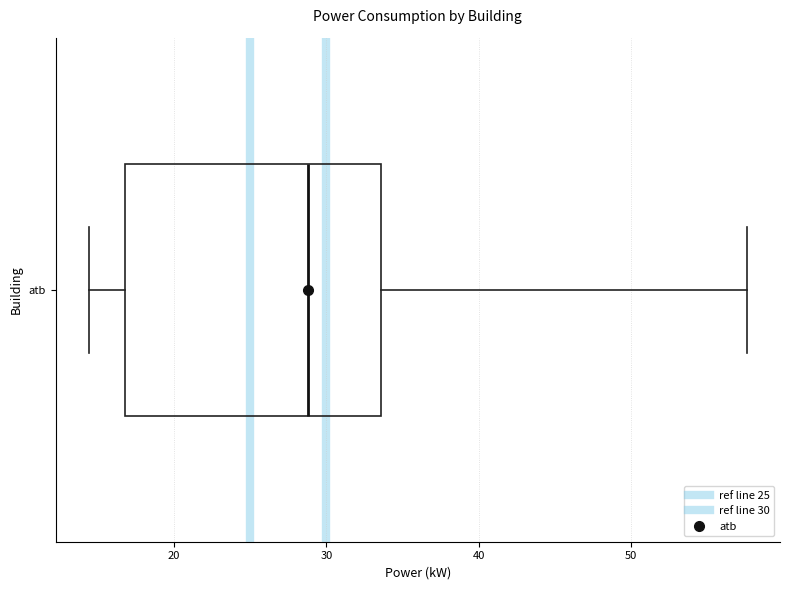

Read this box plot against the x-axis: the position of the median line, the range covered by the box, and the ends of both whiskers. The values are not printed on the chart, so give them approximately, as read against the axis.

median 29, box 17 to 34, whiskers 14 to 58